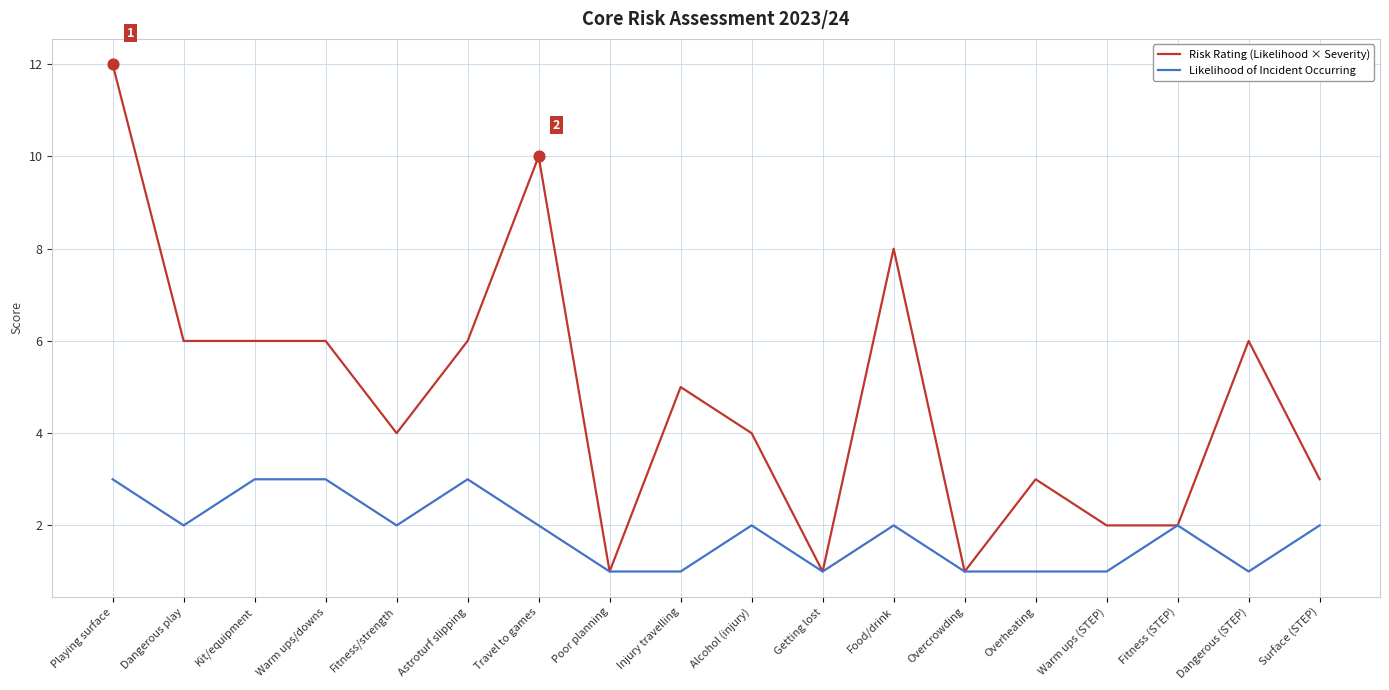

Is the value of Likelihood of Incident Occurring at Warm ups/downs greater than the value of Risk Rating (Likelihood × Severity) at Fitness (STEP)?

Yes